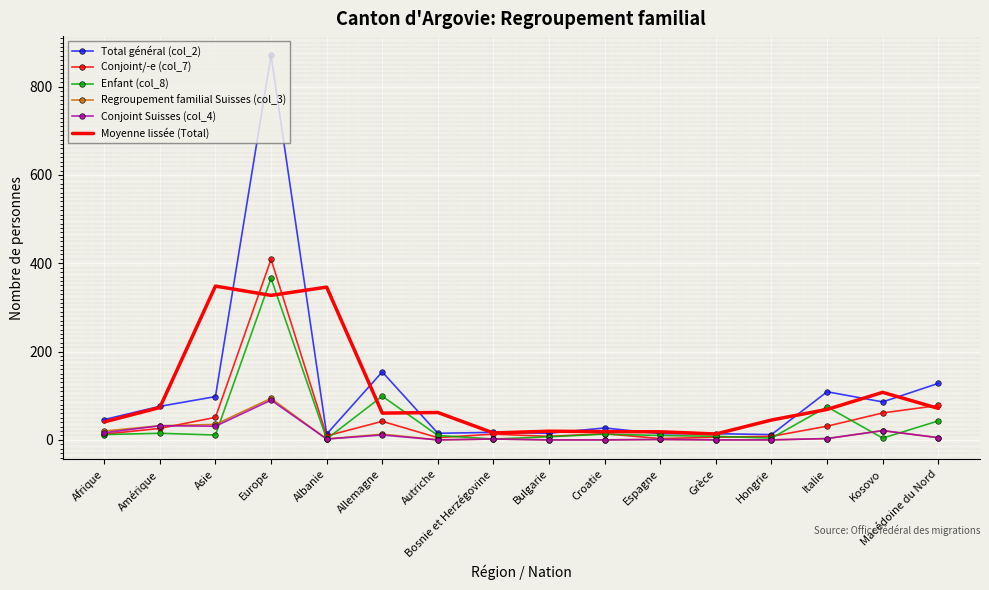

At how many categories does at least one series exceed 846?

1